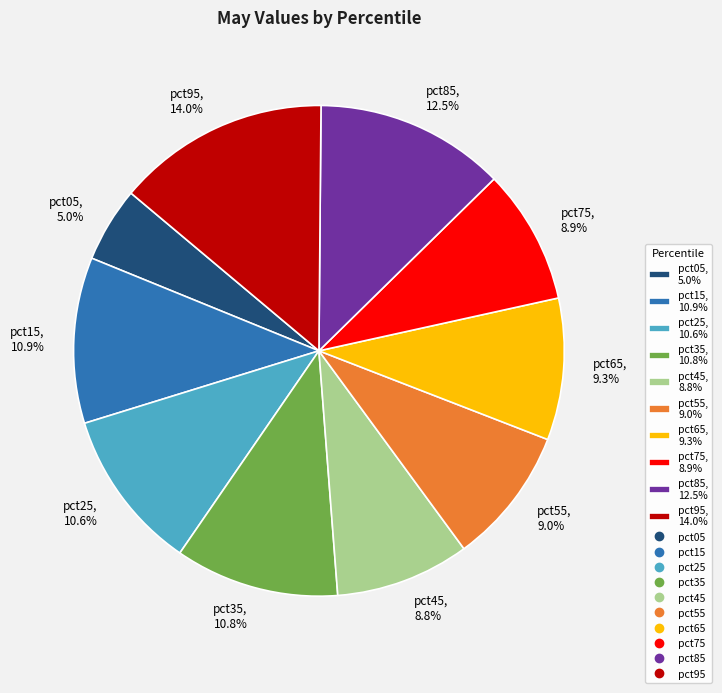

Which has a higher value, pct75 or pct15?

pct15